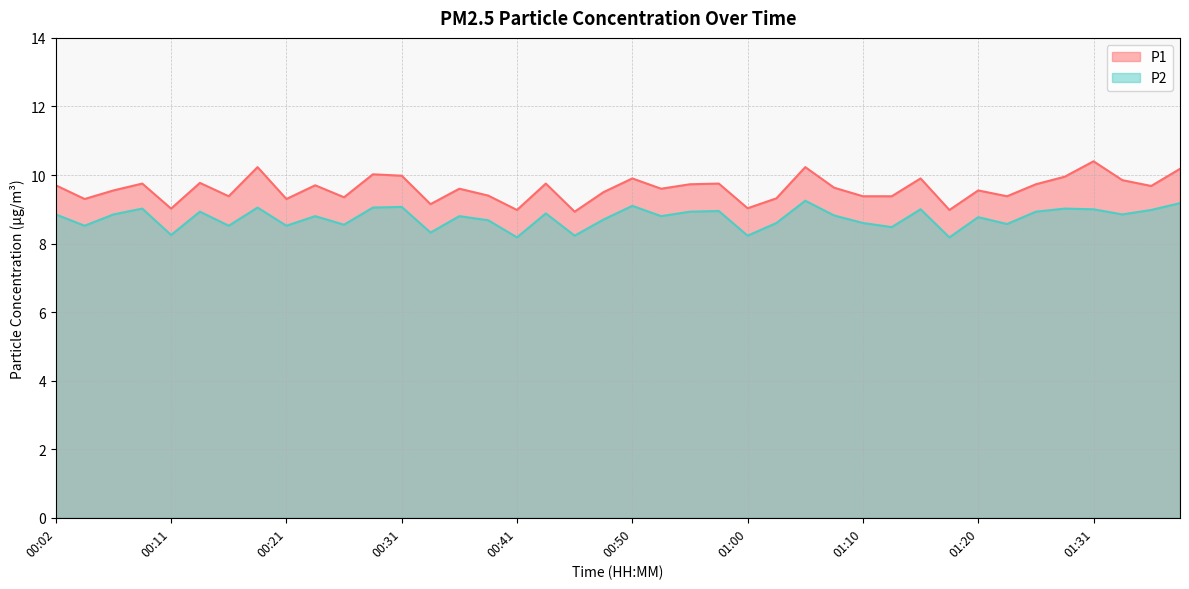

True or false: P1 and P2 cross at least once.

False